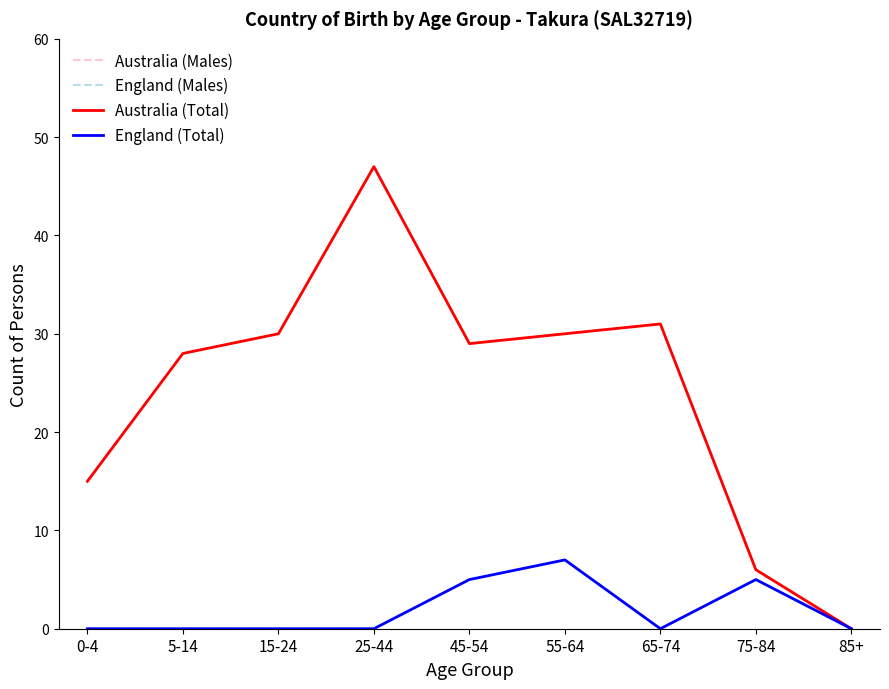

The value of Australia (Total) at 5-14 is 40. True or false?

False